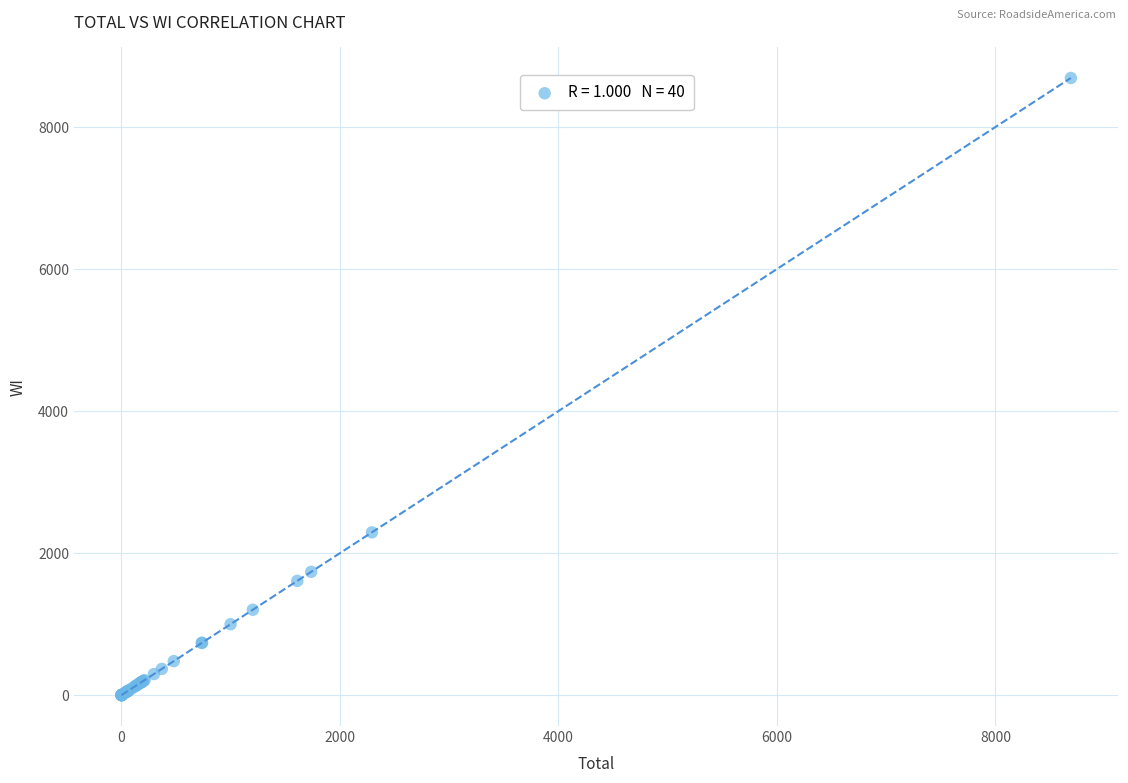

What Y value in the scatter plot is closest to 4346?

2294.6